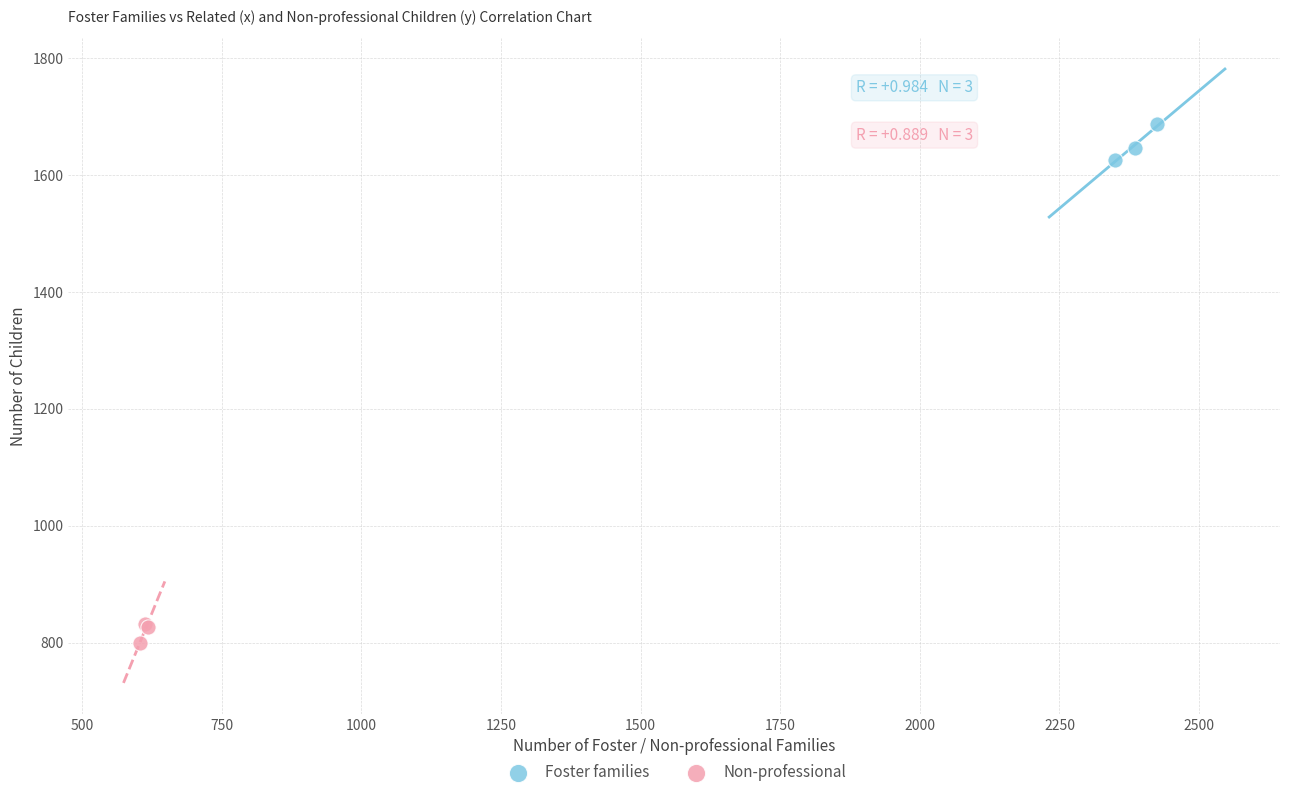

Which series contains the highest Y value?

Foster families